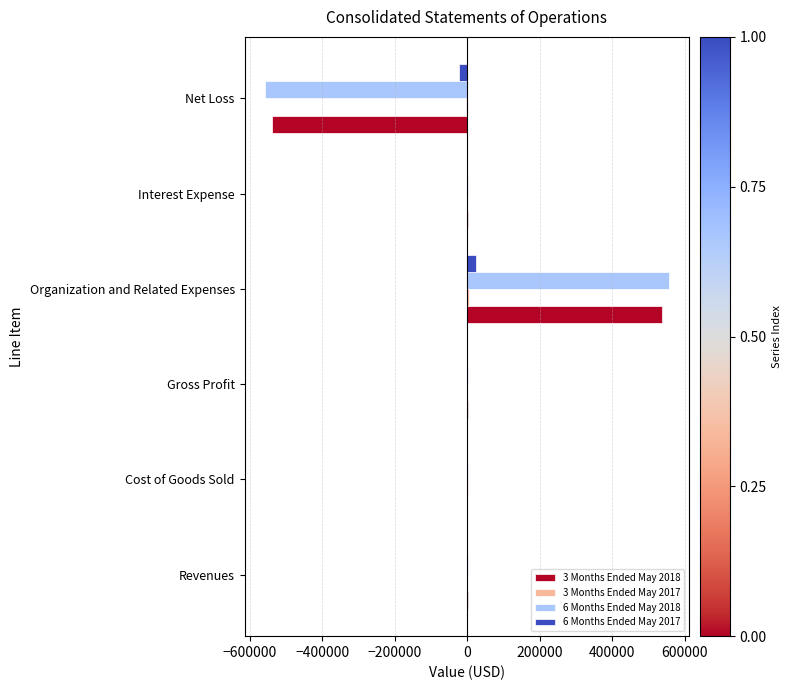

Count the number of data series in this chart.

4